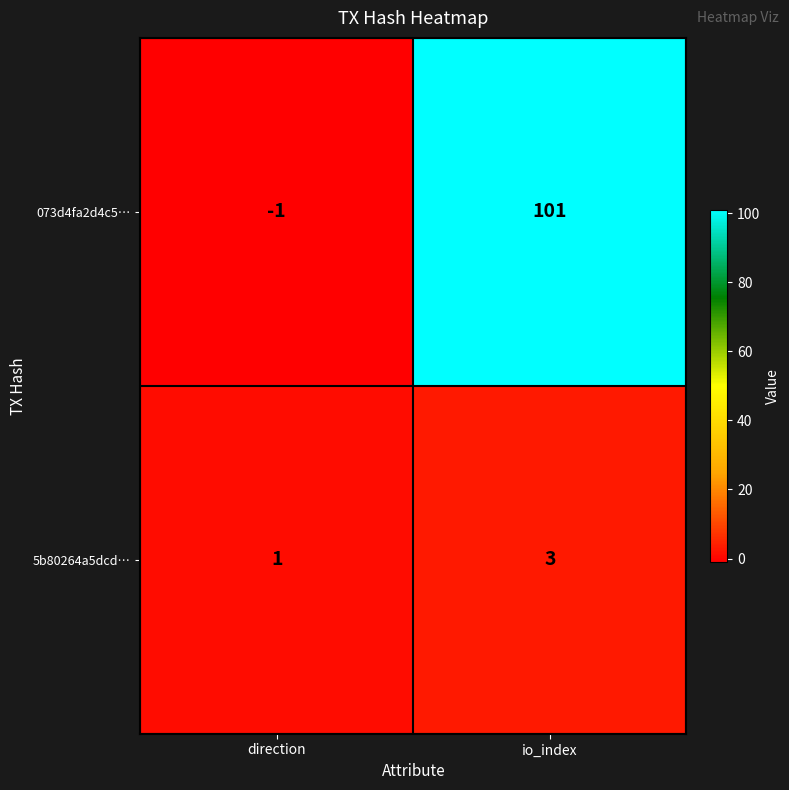

List the series in order of their overall mean, highest first.

073d4fa2d4c5…, 5b80264a5dcd…